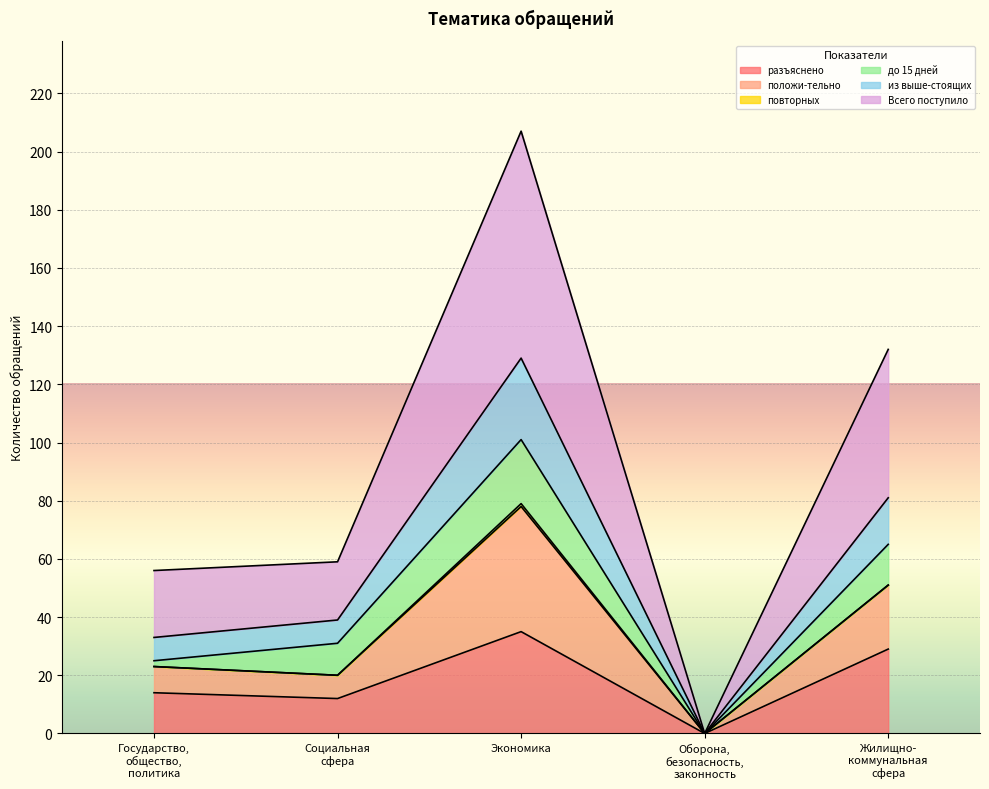

At which category is the sum across all series the highest?

Экономика